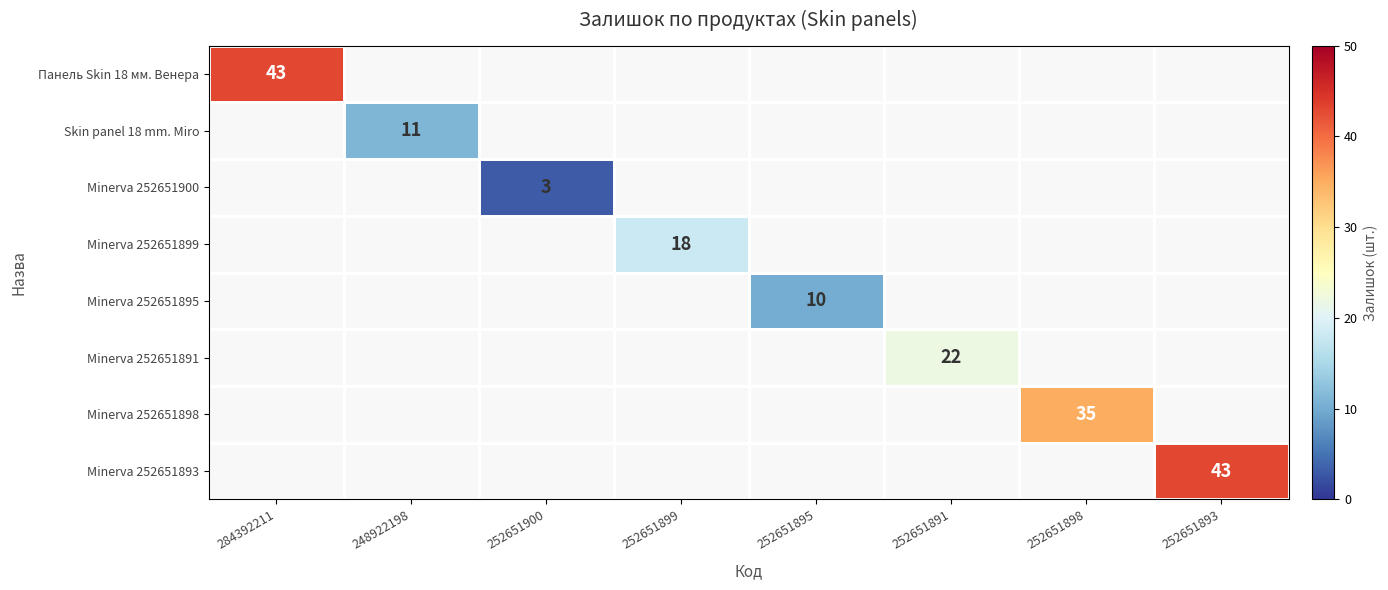

Between 248922198 and 252651893, which is larger?

252651893